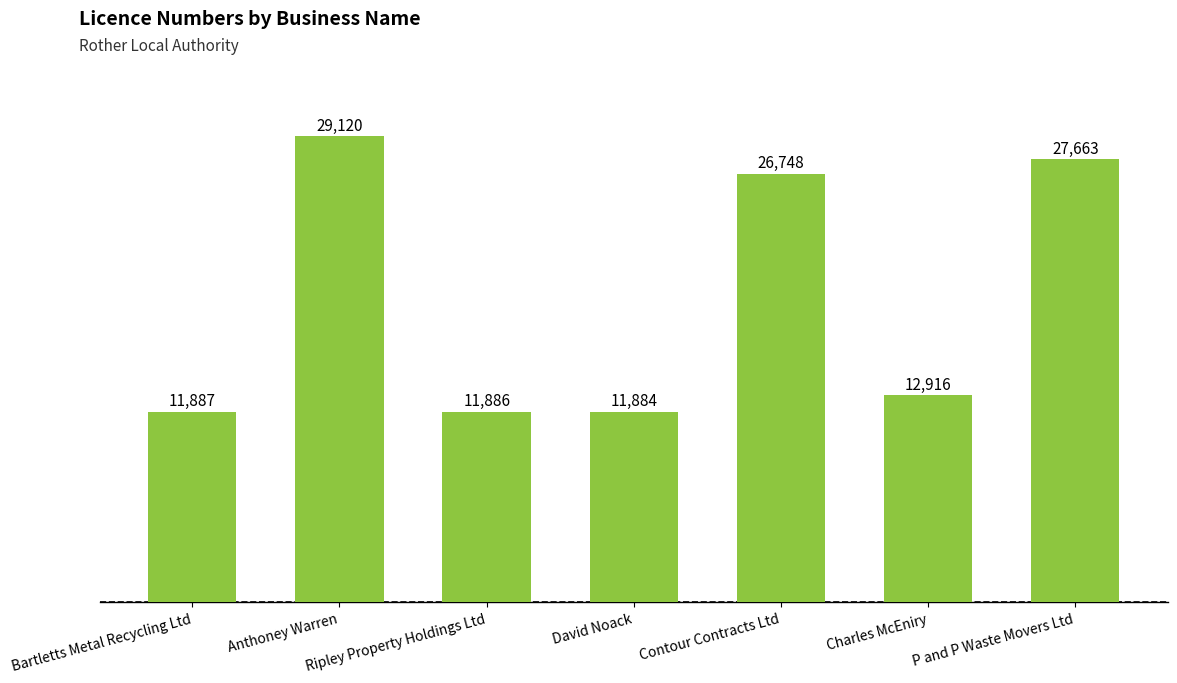

What is the value of the 7th bar from the left?

27663